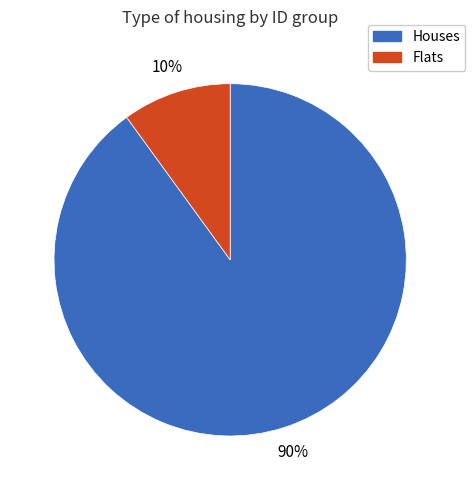

To the nearest percent, what is the average slice percentage?

50%